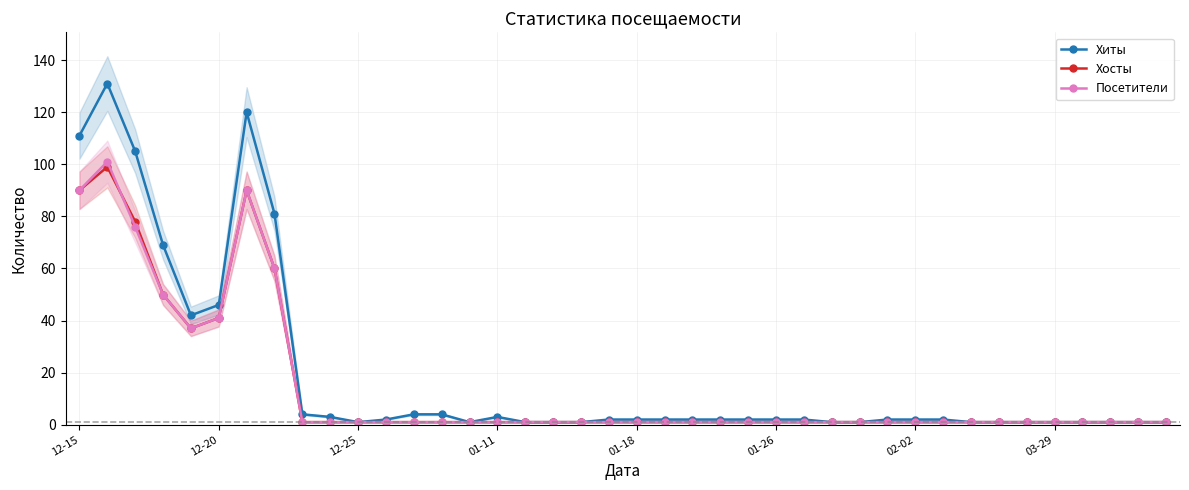

What is the value of the Посетители point at the 37th from the left?

1